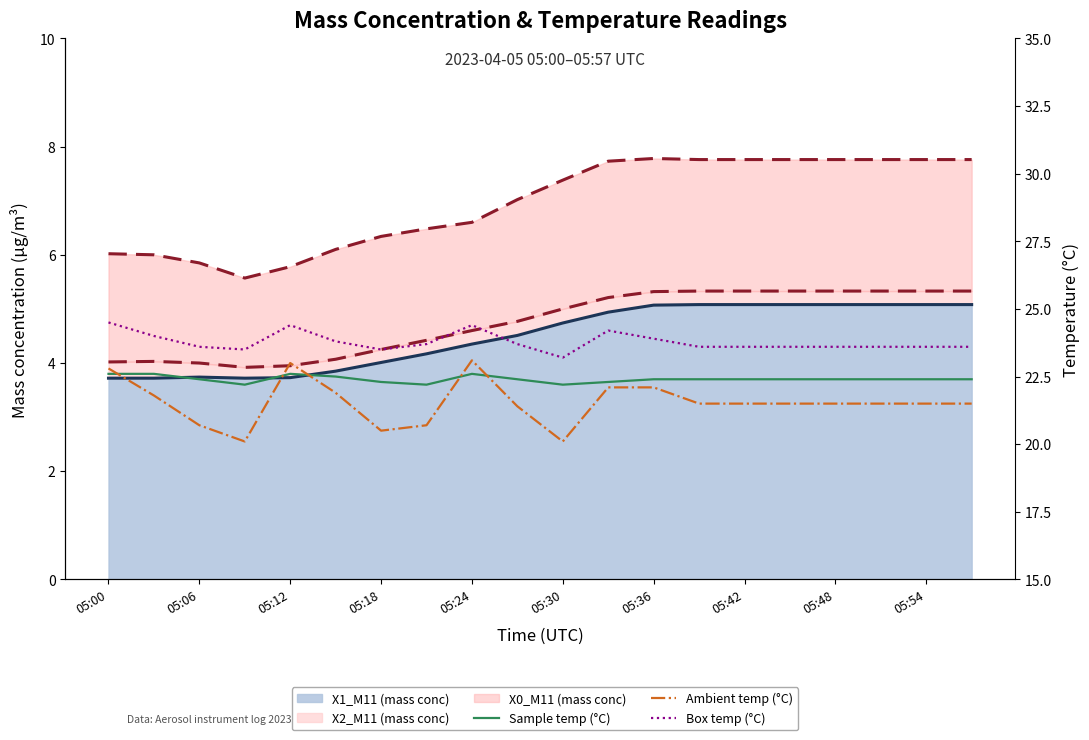

What is the difference between the highest and lowest values at 05:36?

1.8